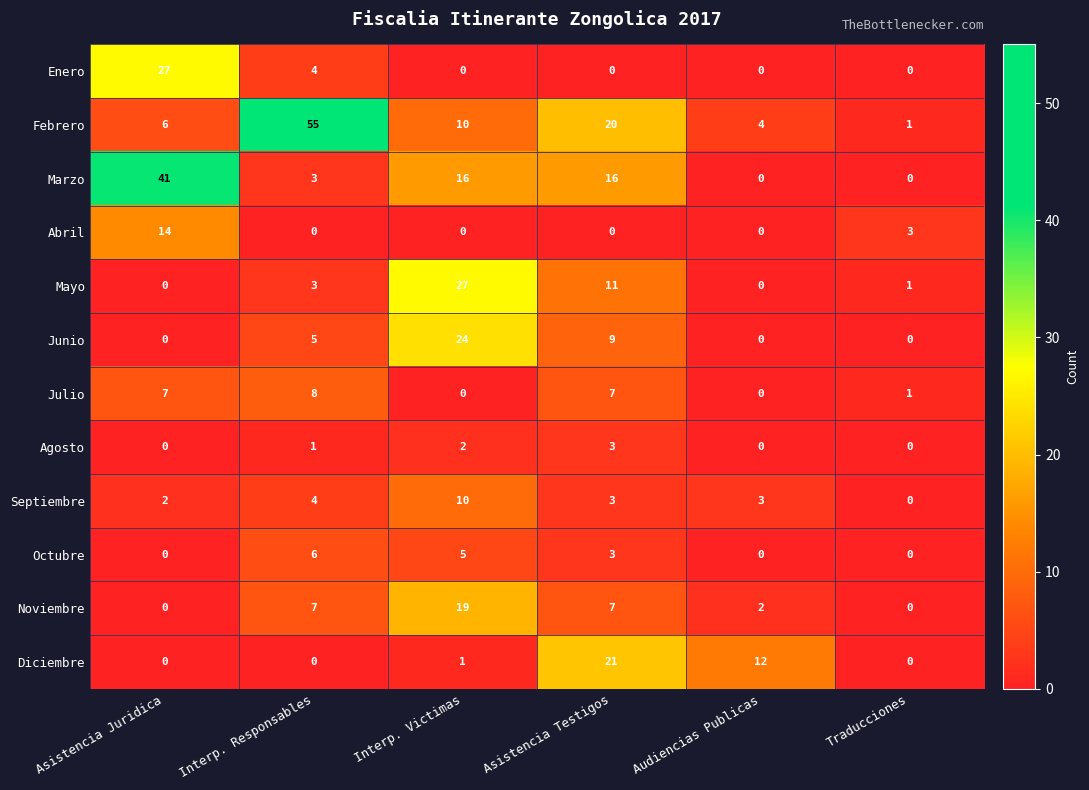

Where is Agosto nearest to the value 1?

Interp. Responsables